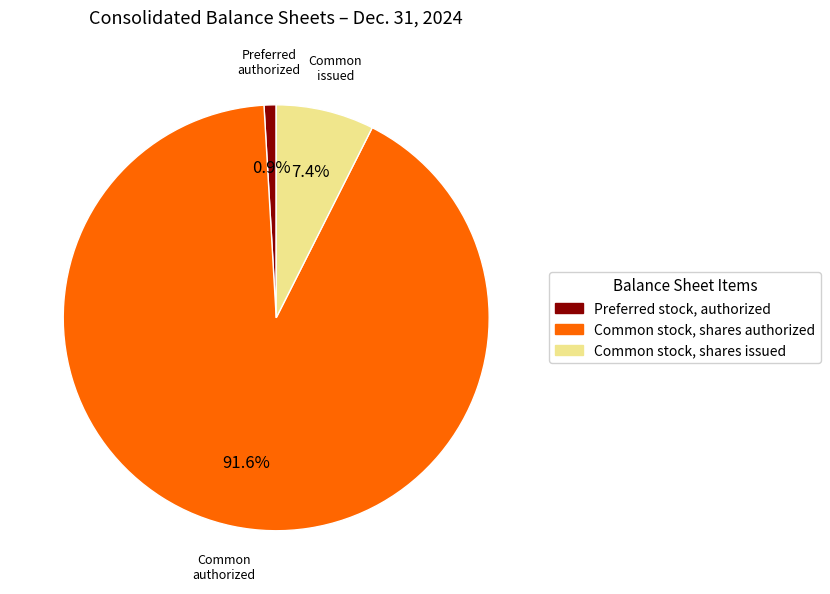

Which has a higher value, Common stock, shares issued or Preferred stock, authorized?

Common stock, shares issued